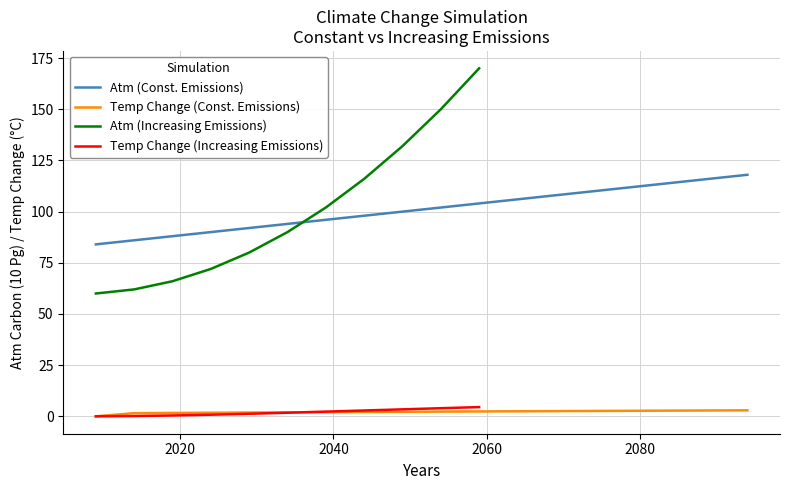

True or false: Atm (Const. Emissions) and Temp Change (Const. Emissions) intersect in this chart.

False